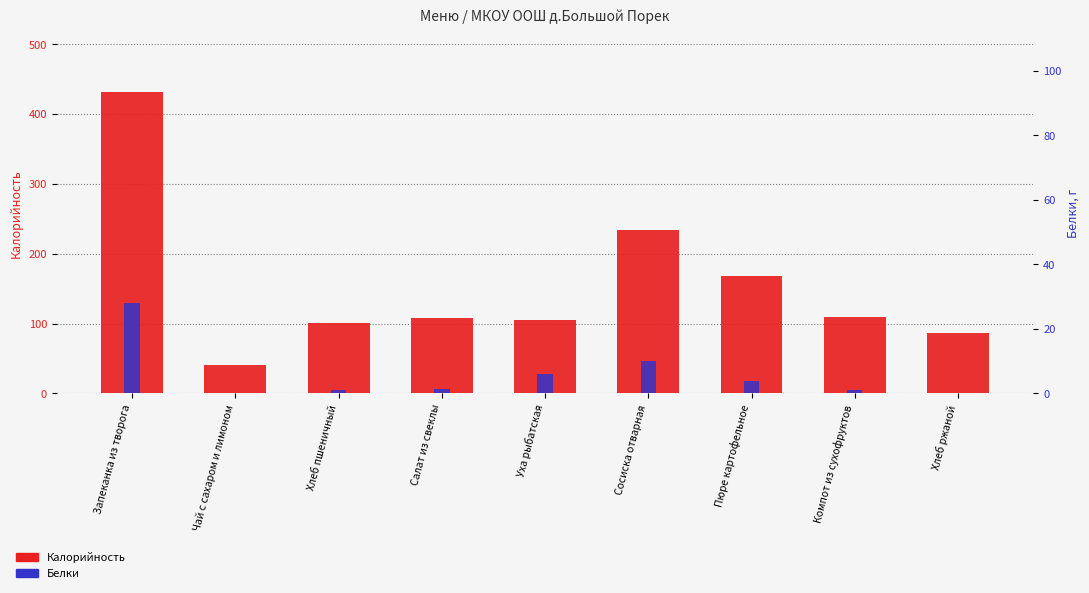

How many values in the Белки series are below 1?

2